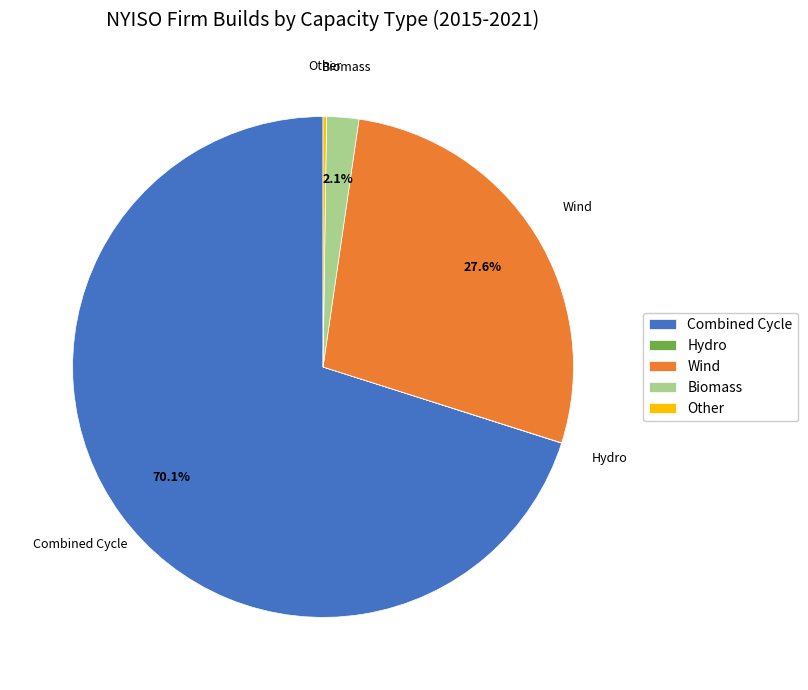

Which has a higher value, Biomass or Combined Cycle?

Combined Cycle